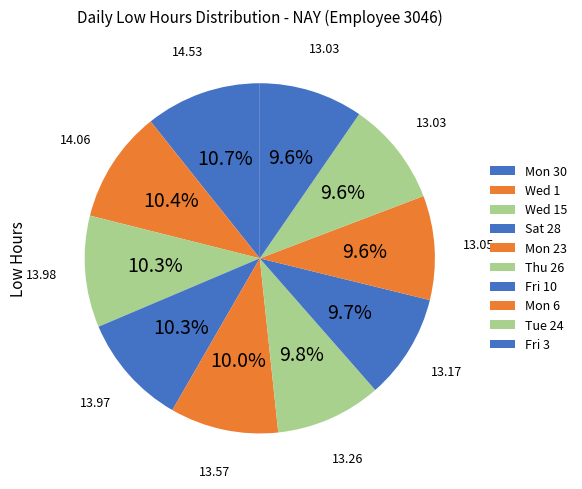

How many slices are in this pie chart?

10